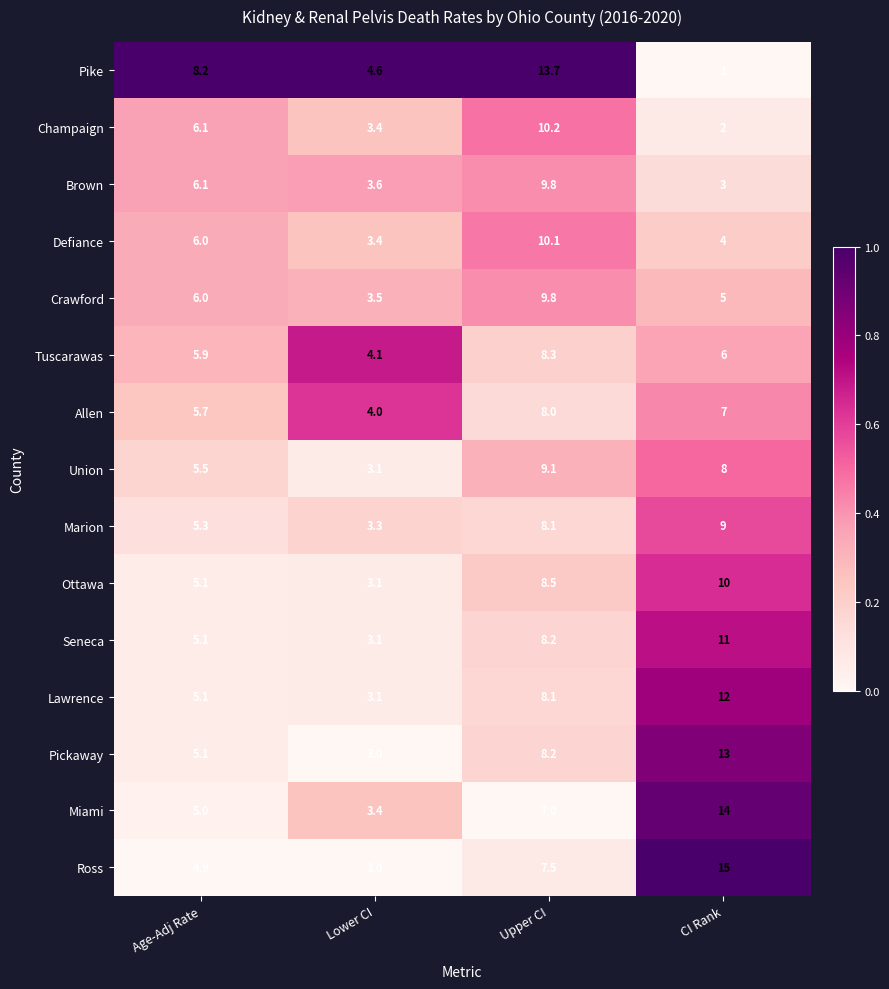

At how many categories does at least one series exceed 4?

4